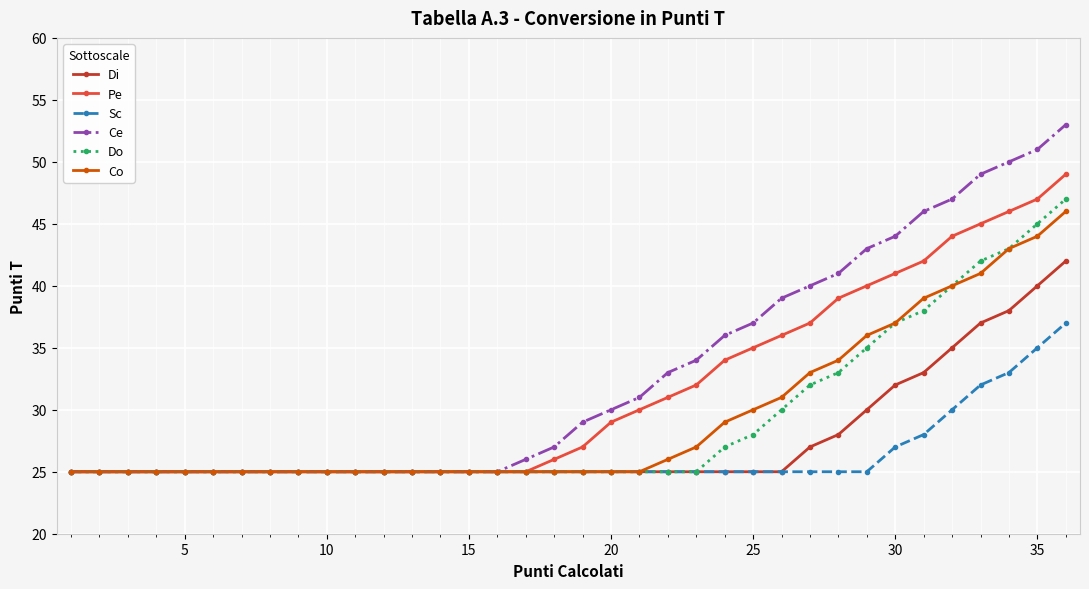

What is the minimum value for Pe?

25